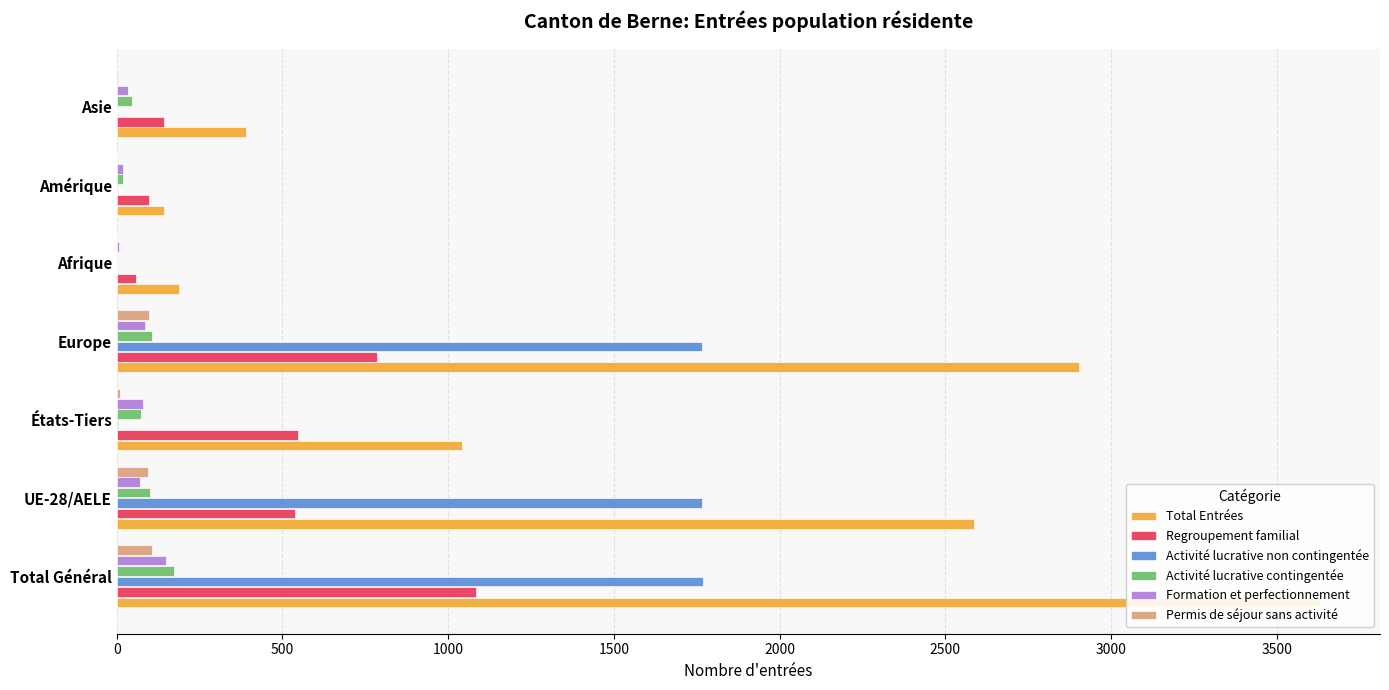

Which series has the largest total across all categories?

Total Entrées